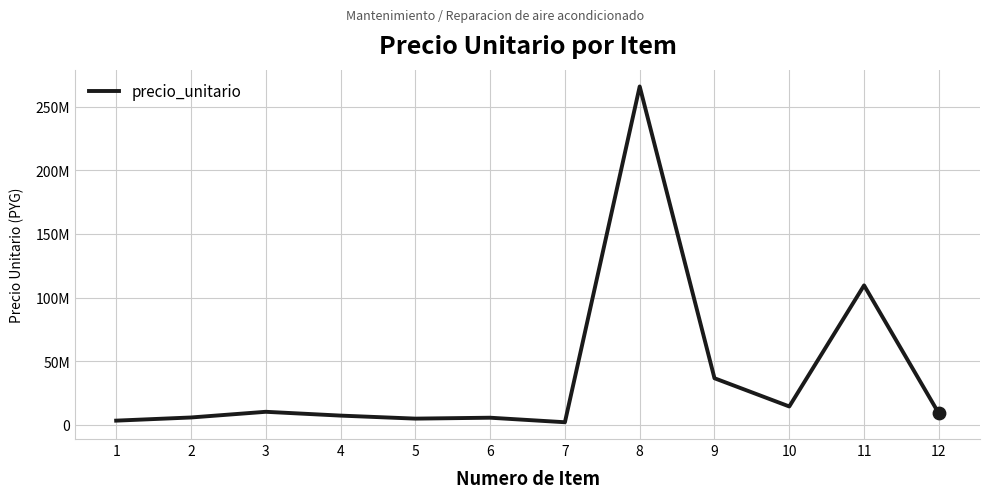

Approximately how many times larger is the value at 11 compared to 6?

19.4